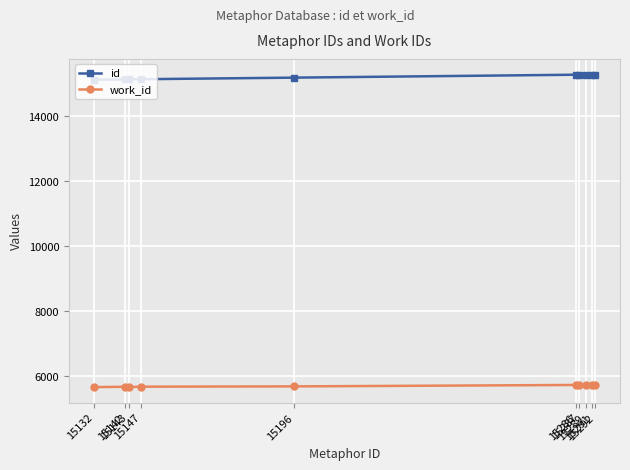

How many data points in work_id are less than 5729?

5